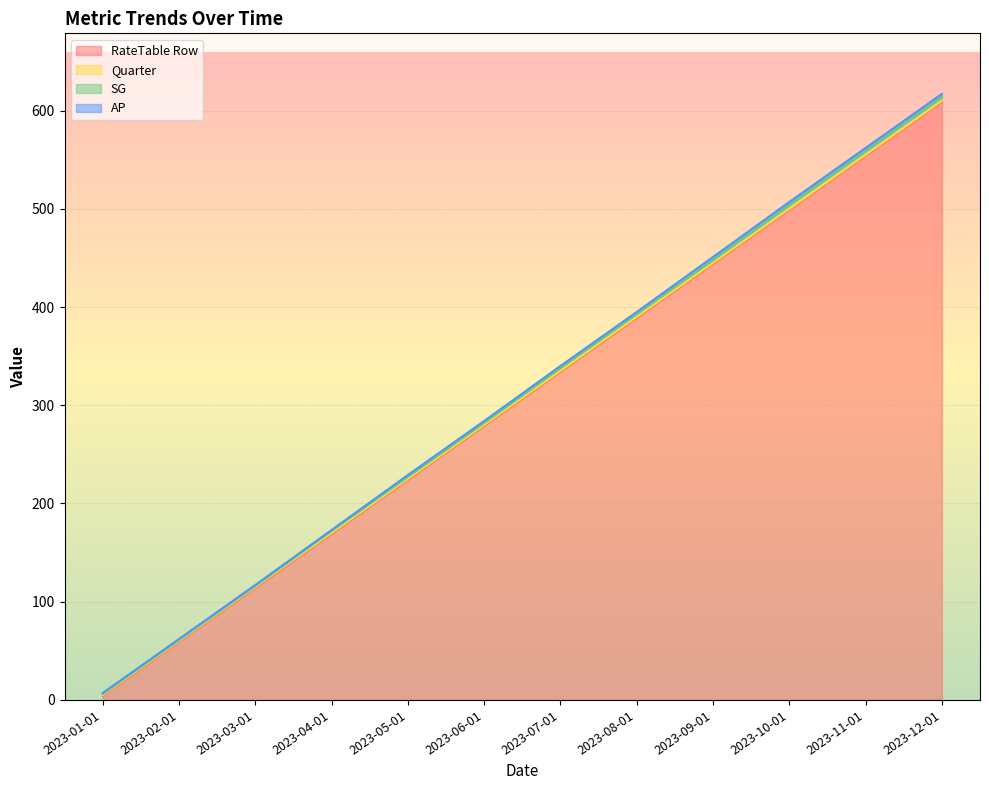

Reading left to right, transcribe all the data shown in this chart.

RateTable Row: 2023-01-01=4	2023-02-01=59	2023-03-01=114	2023-04-01=169	2023-05-01=224	2023-06-01=279	2023-07-01=334	2023-08-01=389	2023-09-01=444	2023-10-01=499	2023-11-01=554	2023-12-01=609
Quarter: 2023-01-01=1	2023-02-01=1	2023-03-01=1	2023-04-01=1	2023-05-01=1	2023-06-01=1	2023-07-01=1	2023-08-01=1	2023-09-01=1	2023-10-01=1	2023-11-01=1	2023-12-01=1
SG: 2023-01-01=1	2023-02-01=1	2023-03-01=1	2023-04-01=2	2023-05-01=2	2023-06-01=2	2023-07-01=3	2023-08-01=3	2023-09-01=3	2023-10-01=4	2023-11-01=4	2023-12-01=4
AP: 2023-01-01=1	2023-02-01=1	2023-03-01=1	2023-04-01=1	2023-05-01=2	2023-06-01=2	2023-07-01=2	2023-08-01=2	2023-09-01=3	2023-10-01=3	2023-11-01=3	2023-12-01=3